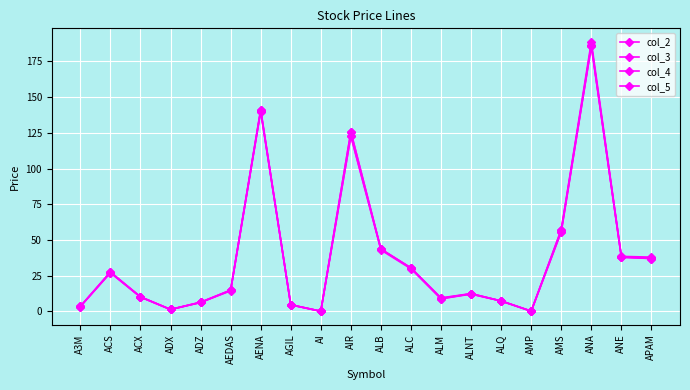

What is the sum of the col_5 values at AMP and A3M?

3.6